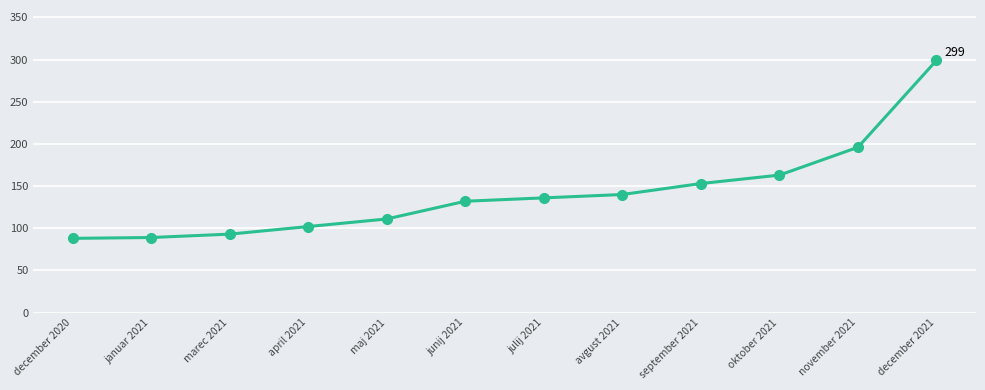

What is the approximate value at december 2020, to the nearest 5?

90